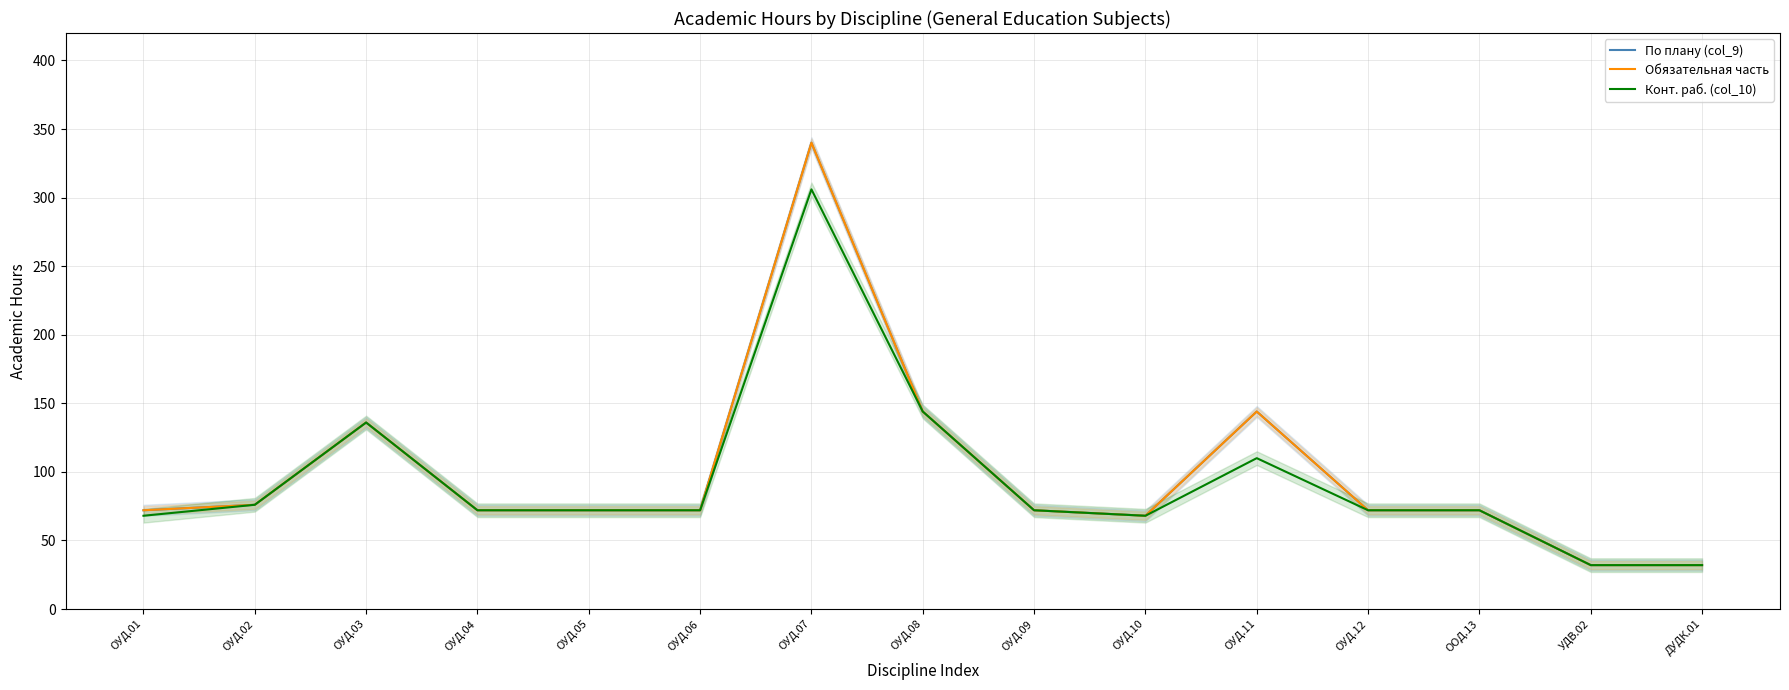

What is the sum of the Конт. раб. (col_10) values at УДВ.02 and ДУДК.01?

64